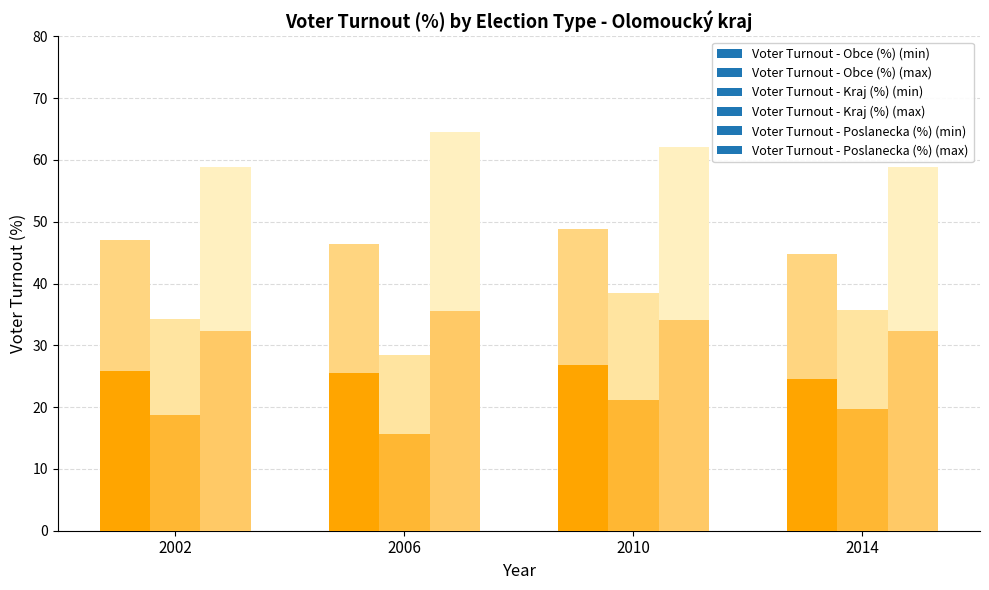

Rank the series at 2002 from lowest to highest value.

Voter Turnout - Kraj (%), Voter Turnout - Obce (%), Voter Turnout - Poslanecka (%)